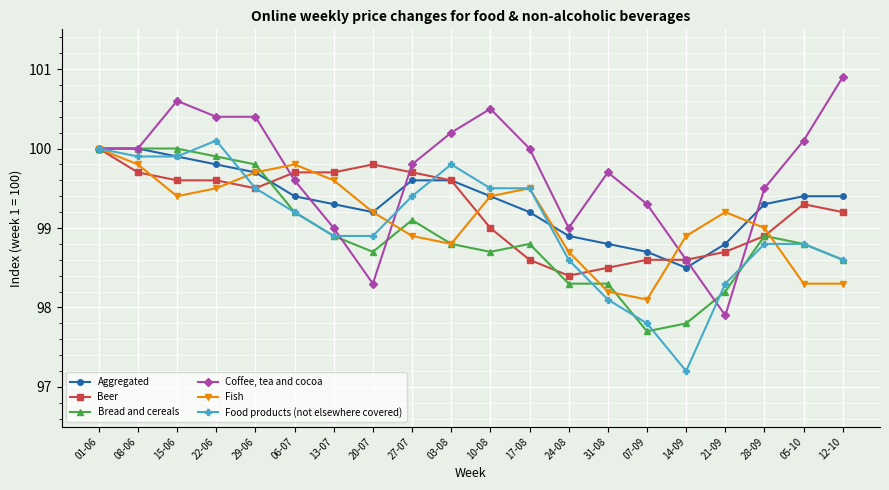

What are all the series names shown in the legend?

Aggregated, Beer, Bread and cereals, Coffee, tea and cocoa, Fish, Food products (not elsewhere covered)